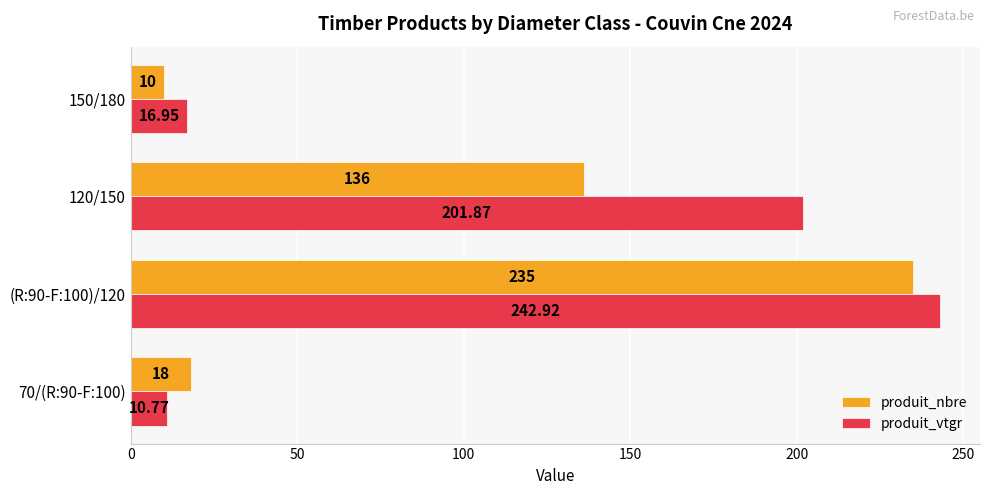

Which label corresponds to the smallest value in the chart?

150/180